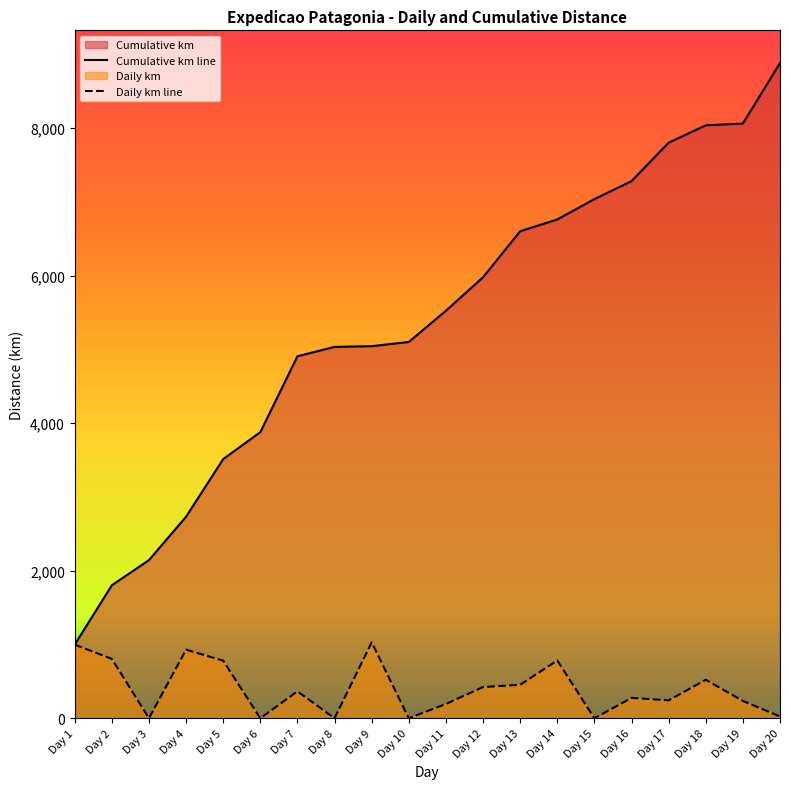

What are all the series names shown in the legend?

Daily km, Cumulative km